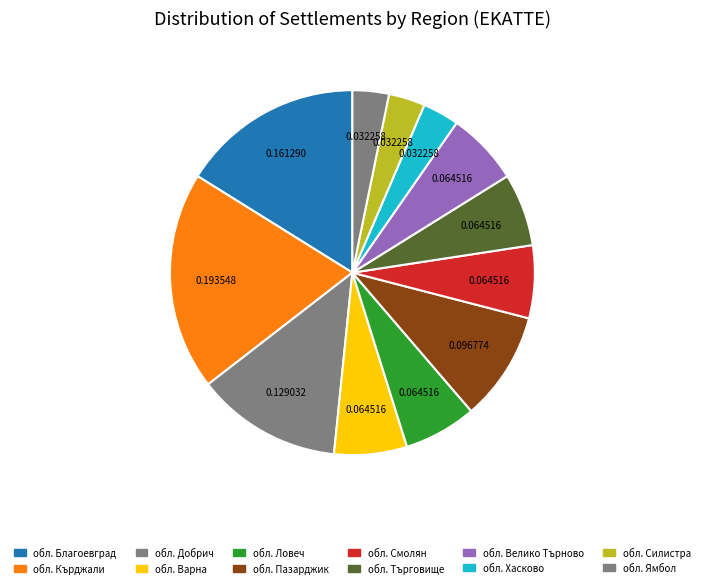

How many segments does this pie chart have?

12